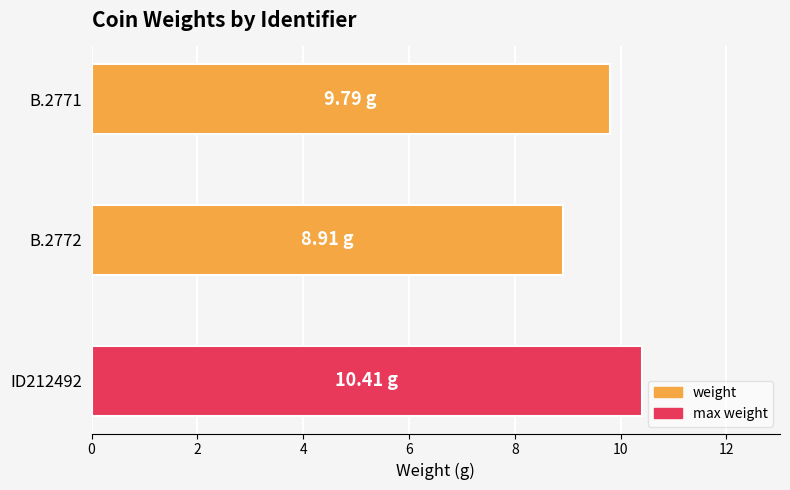

How many bars are there in total?

3